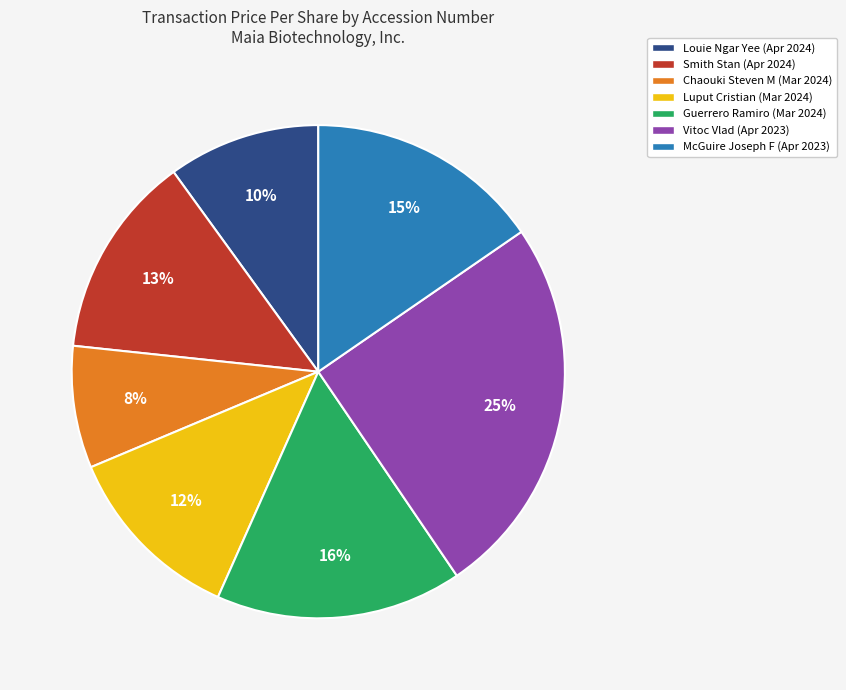

To the nearest percent, what portion does Louie Ngar Yee (Apr 2024) represent?

10%